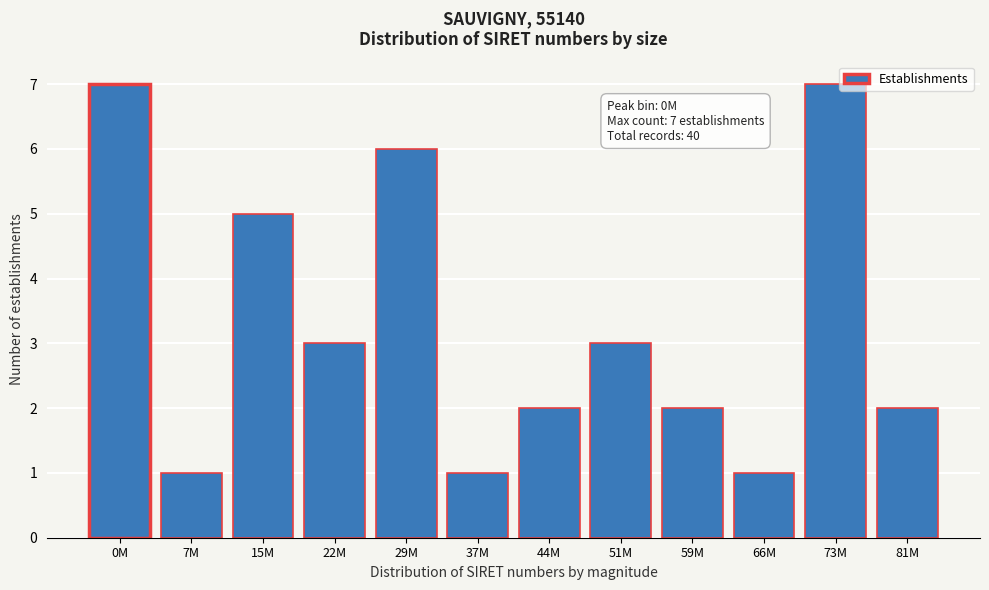

Reading left to right, extract all data points from this chart.

0M=7	7M=1	15M=5	22M=3	29M=6	37M=1	44M=2	51M=3	59M=2	66M=1	73M=7	81M=2